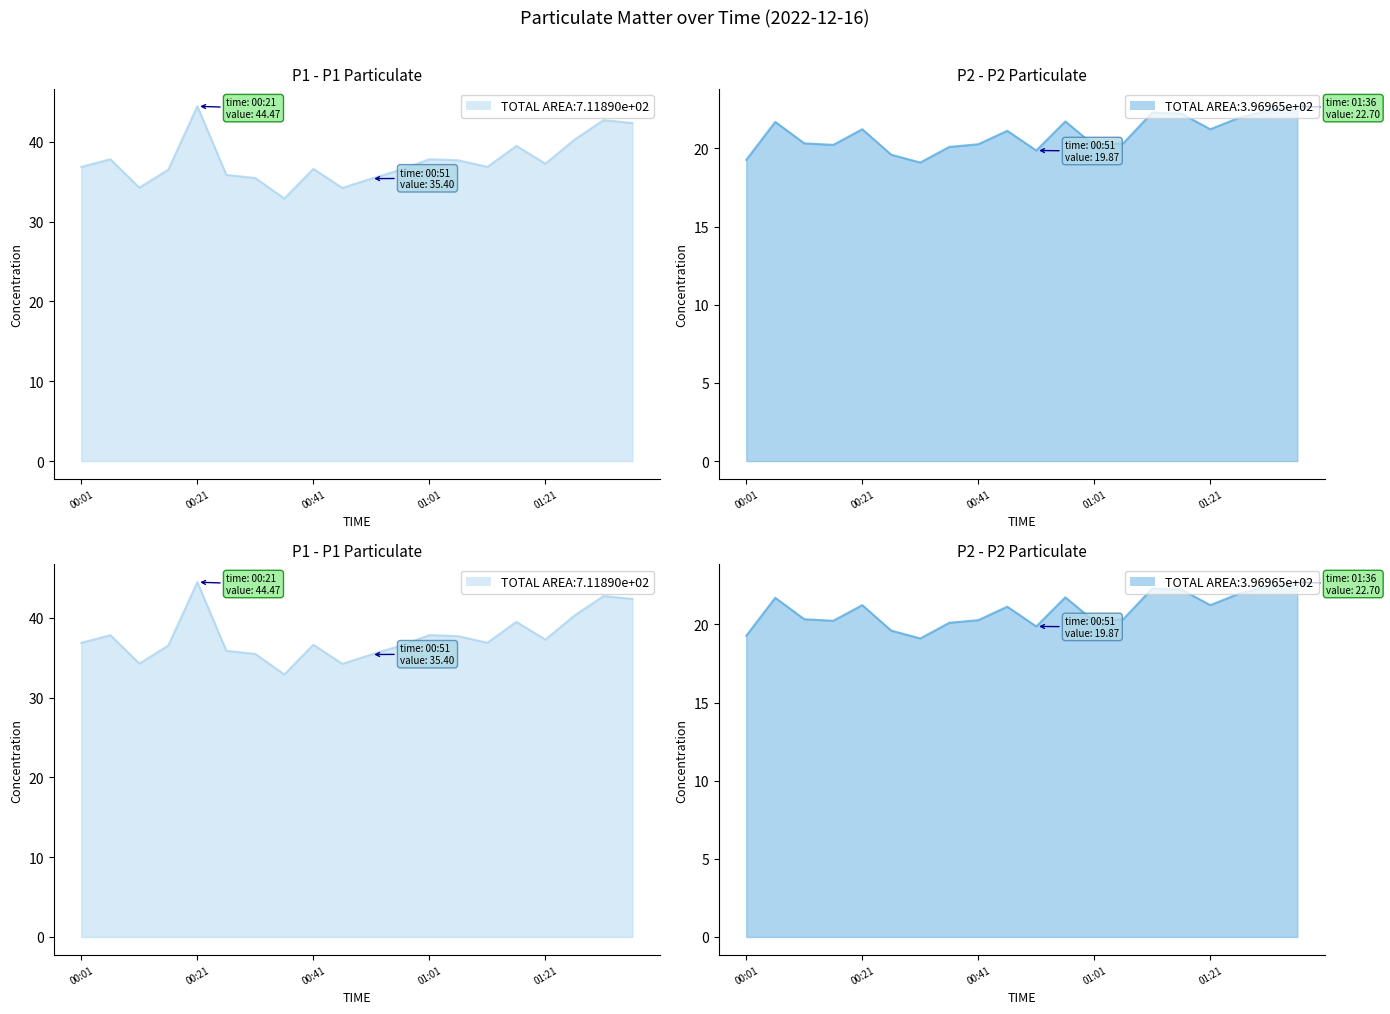

At 14, list the series in order from smallest to largest.

P2 line, P1 line